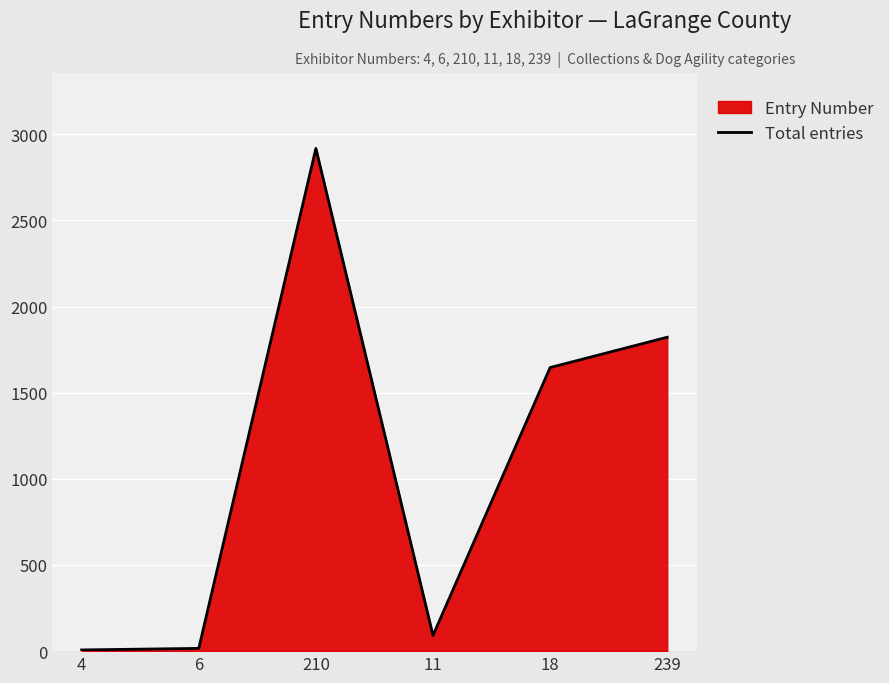

Reading right to left, extract all data points from this chart.

1822	1646	91	2918	16	7